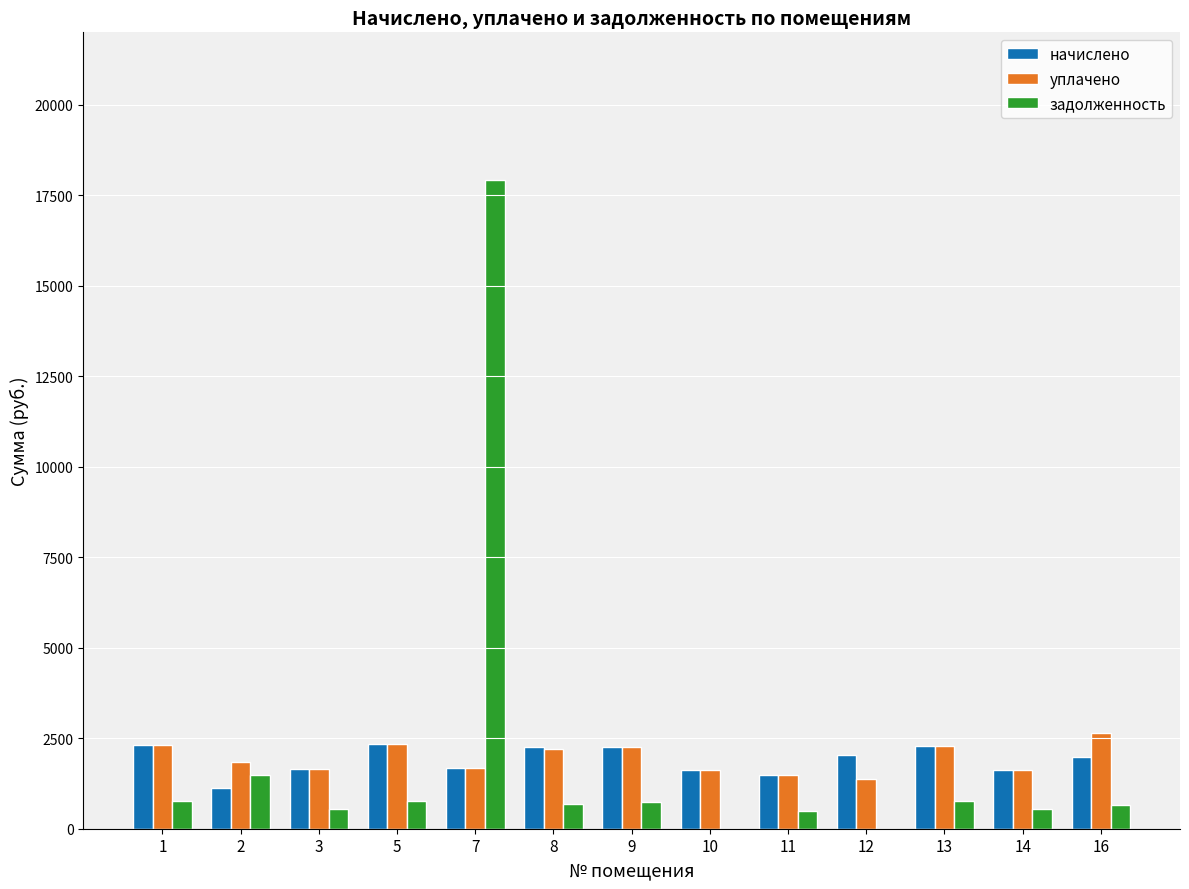

What is the highest value of the начислено series?

2327.9